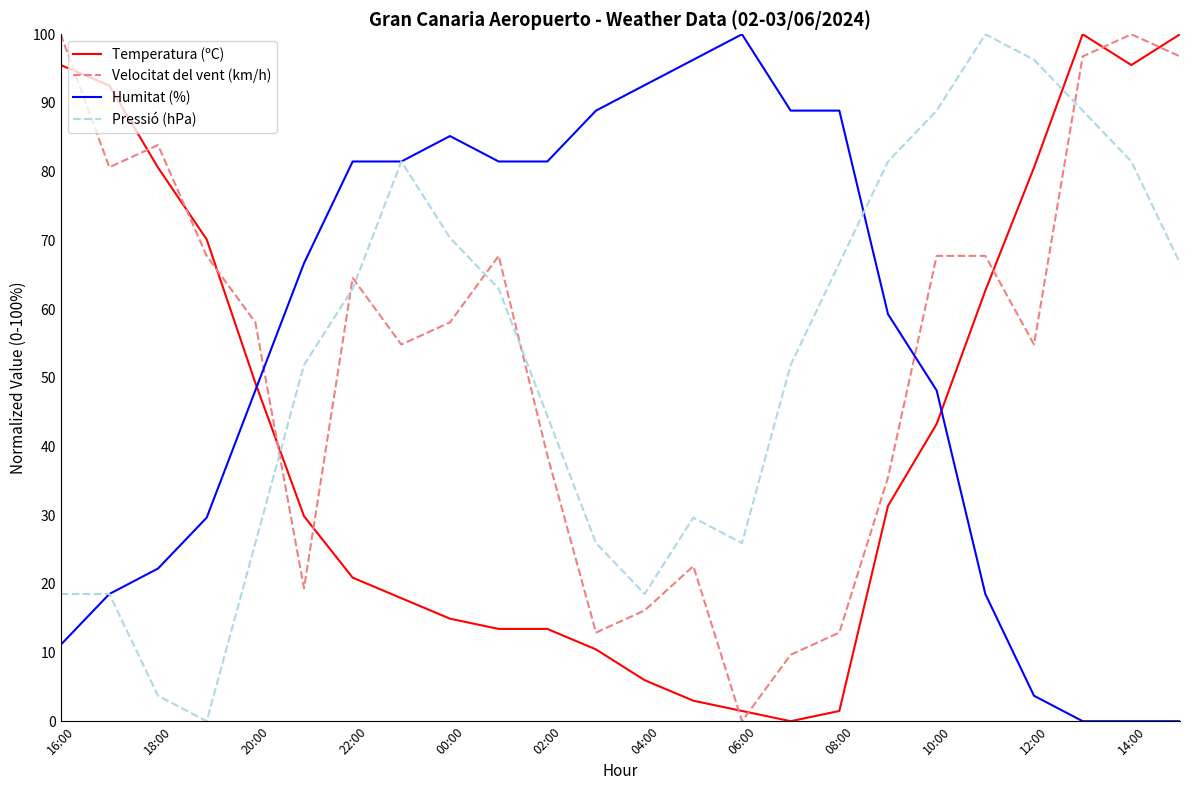

How many times do Velocitat del vent (km/h) and Humitat (%) cross each other?

2